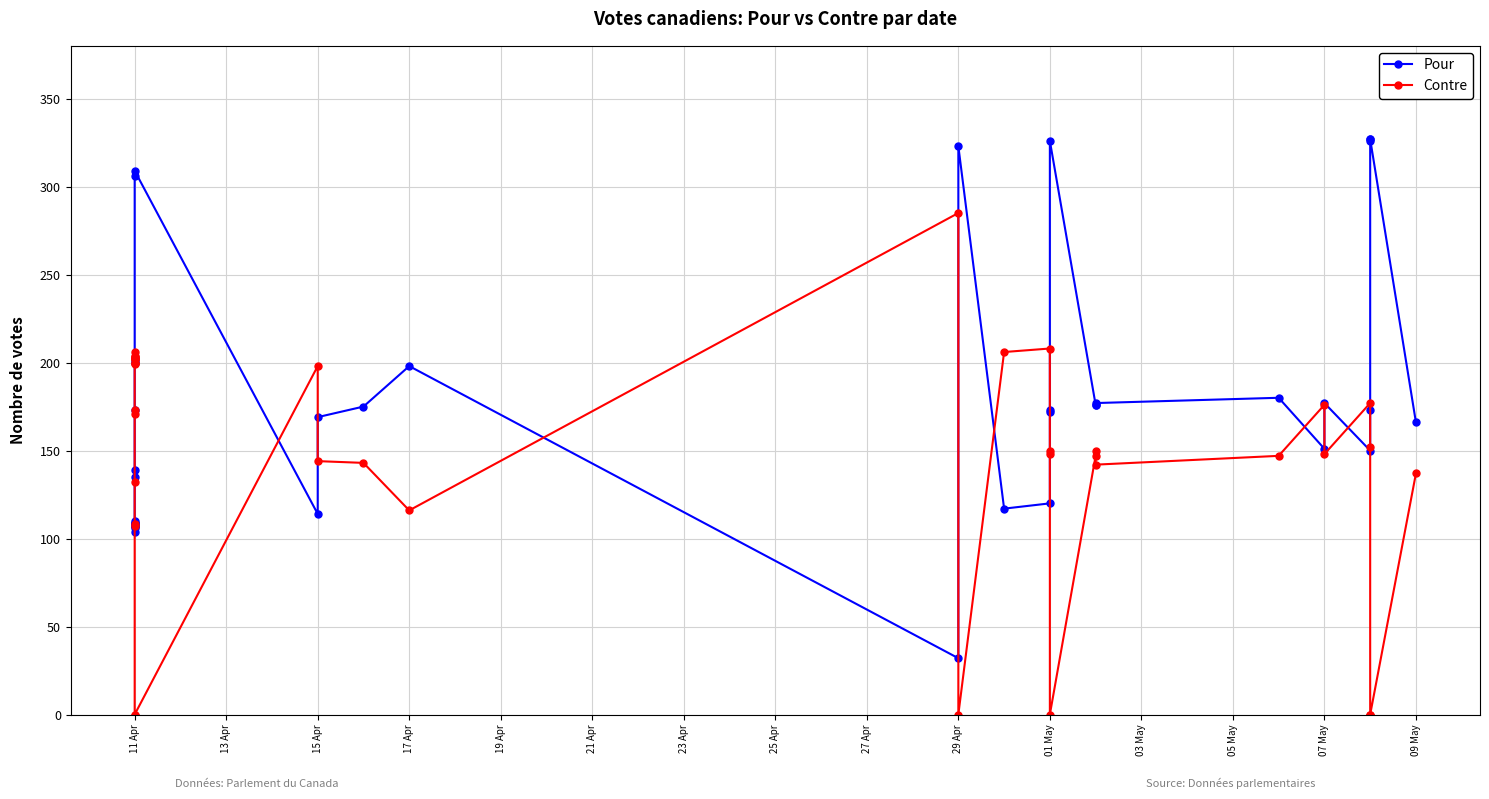

The value of Pour at 29 Apr is 20. True or false?

False